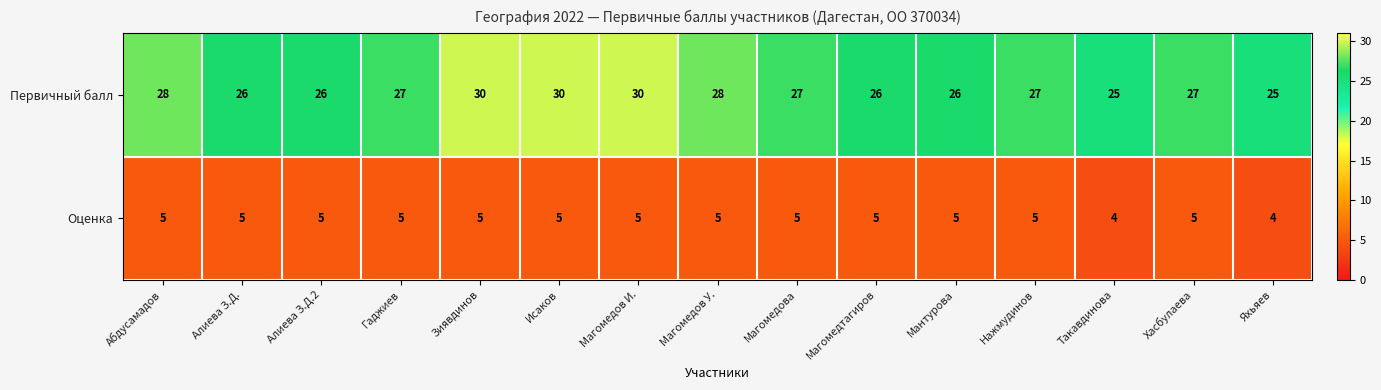

What is the approximate value of Оценка at Алиева З.Д.2?

5